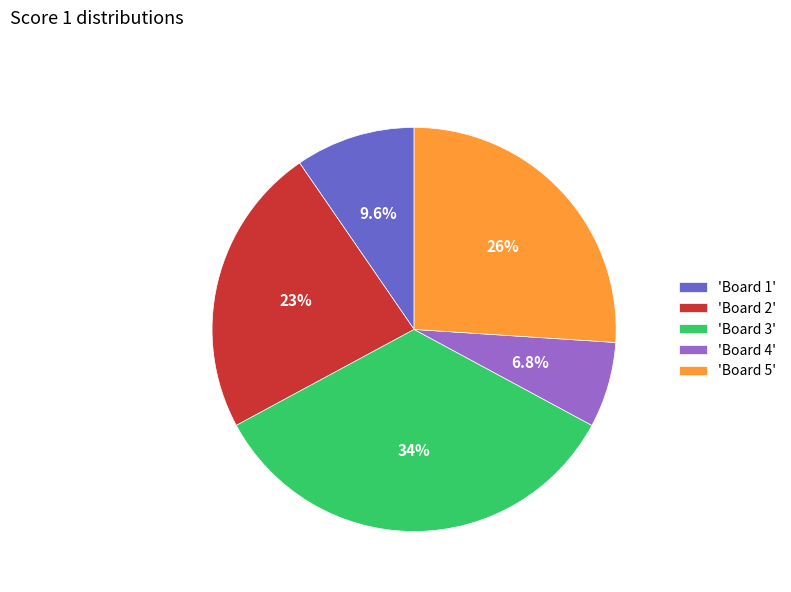

Approximately how many times larger is the value at 'Board 5' compared to 'Board 3'?

0.8